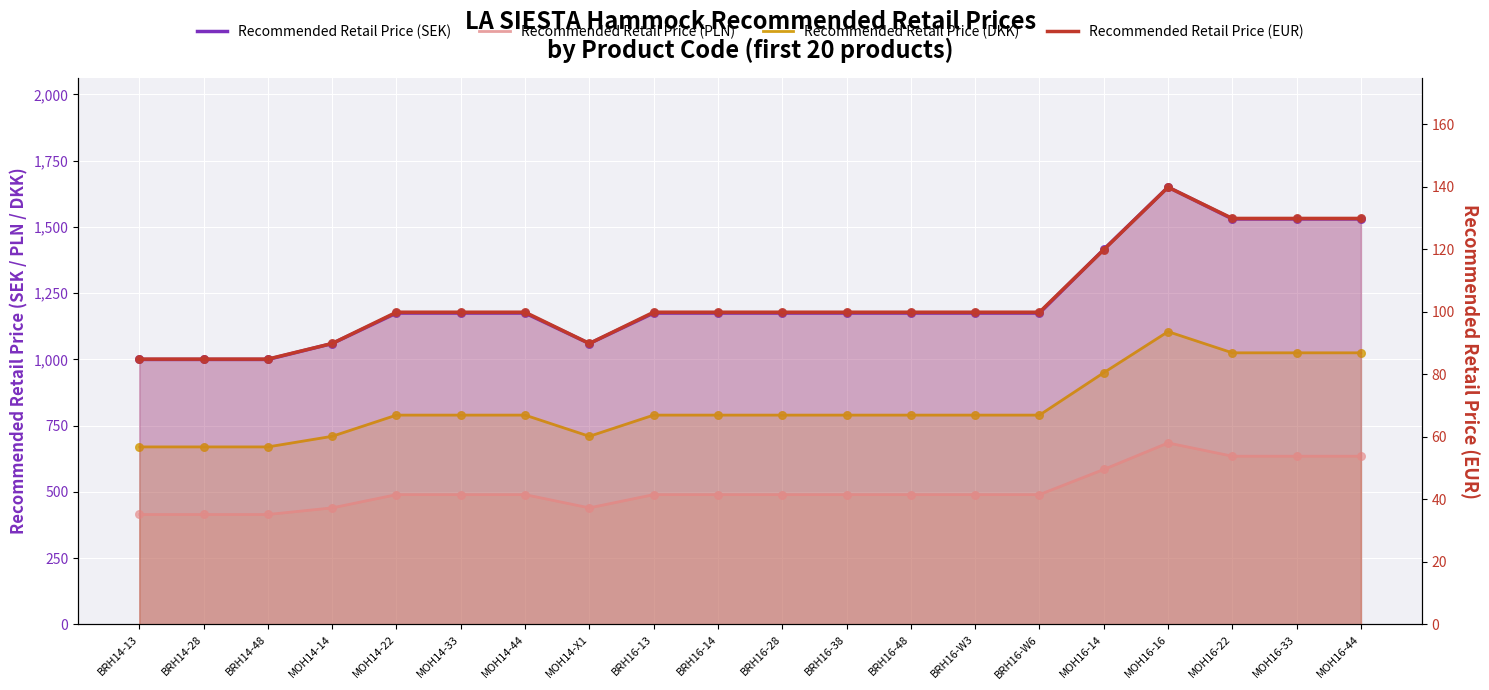

Which series reaches the maximum Y coordinate?

Recommended Retail Price (SEK)